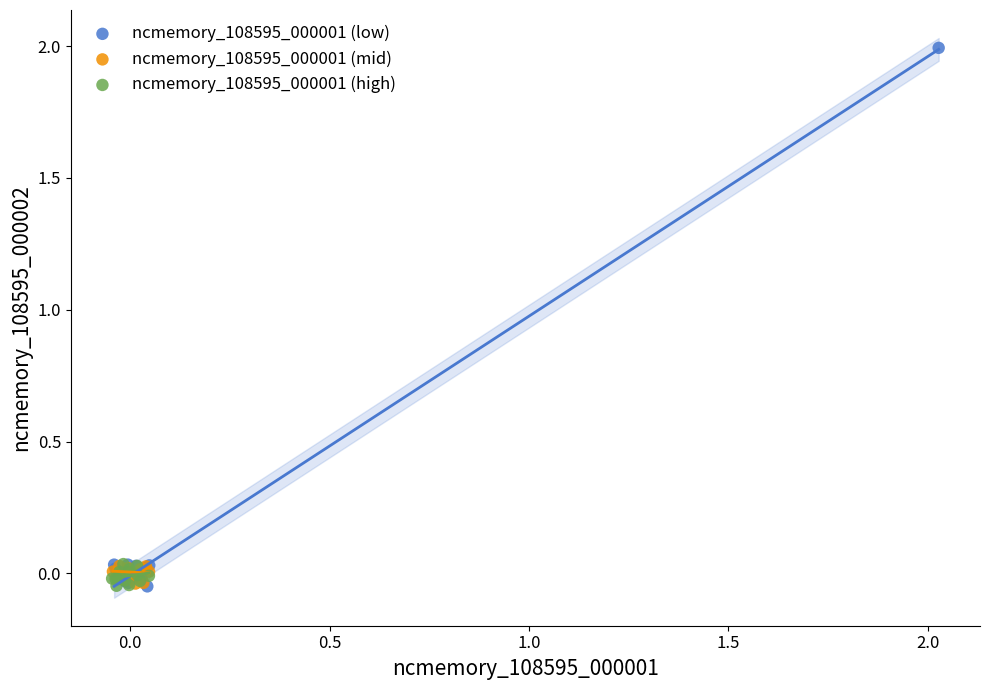

Which series reaches the maximum Y coordinate?

ncmemory_108595_000001 (low)